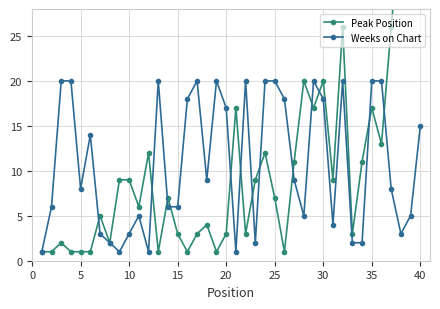

What is the average value of the Peak Position series?

10